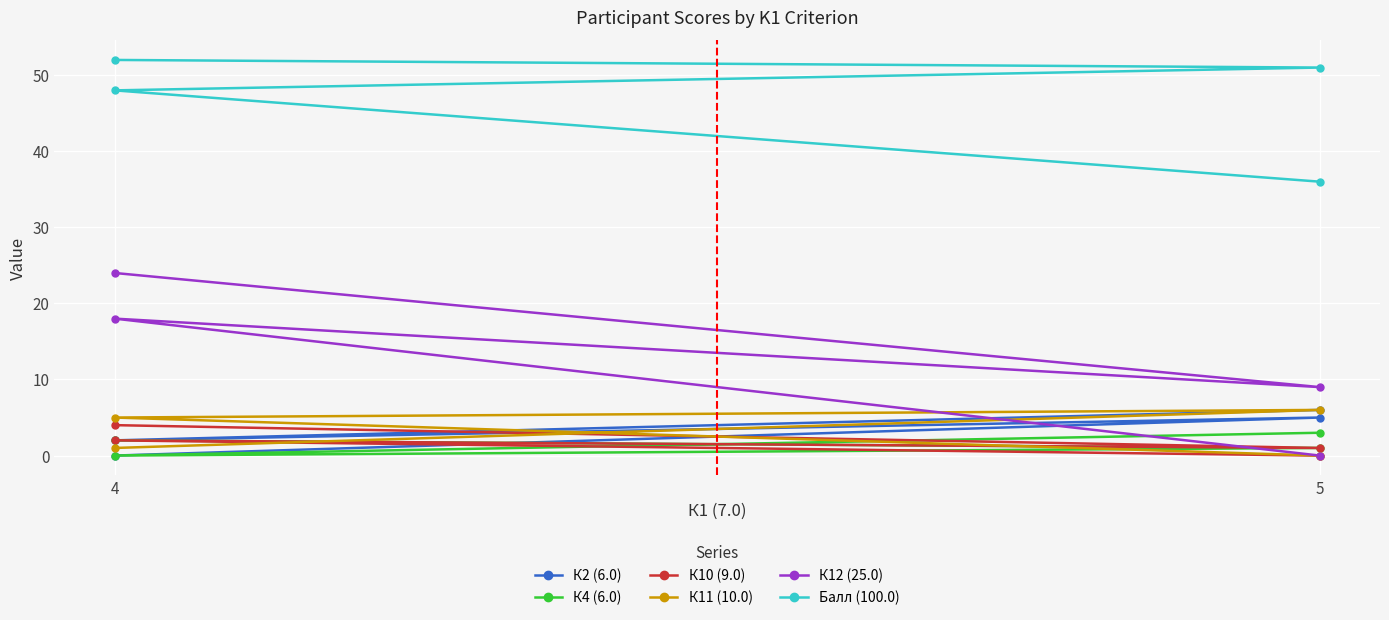

The value of К10 (9.0) at 4 is 3. True or false?

False